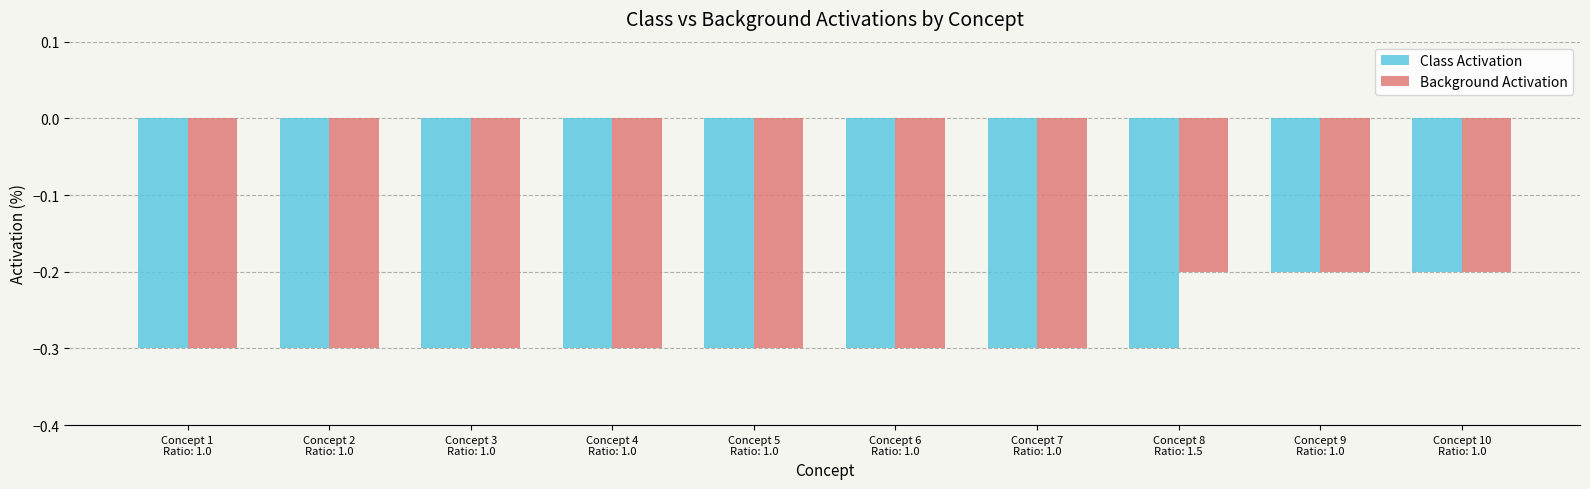

What is the smallest value displayed?

-0.3